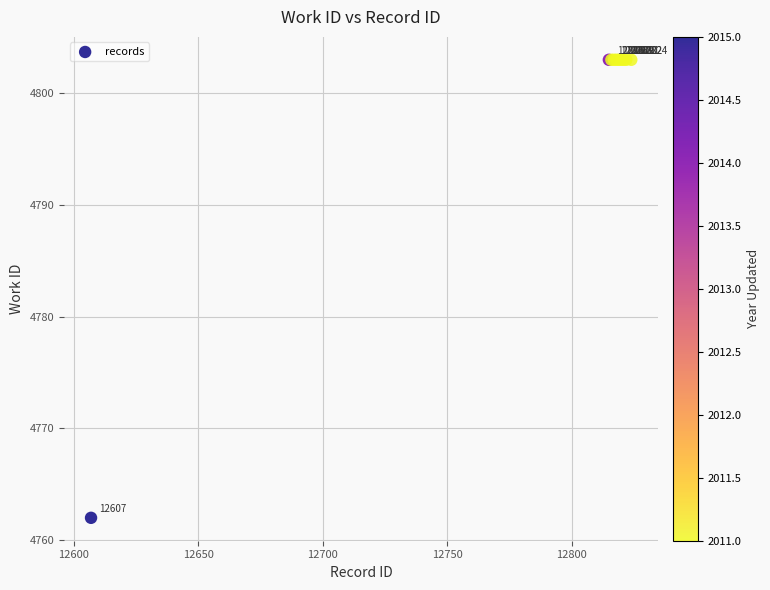

What Y value in the scatter plot is closest to 4782?

4762